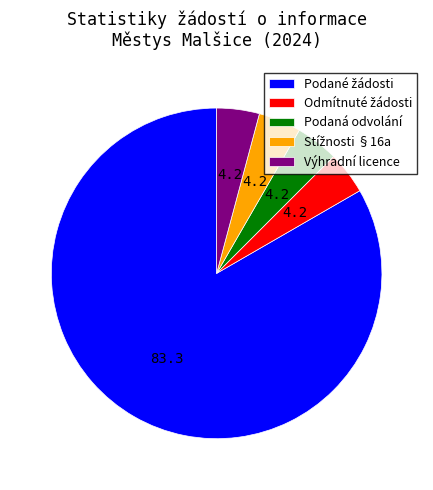

Is there a majority slice in this chart?

Yes